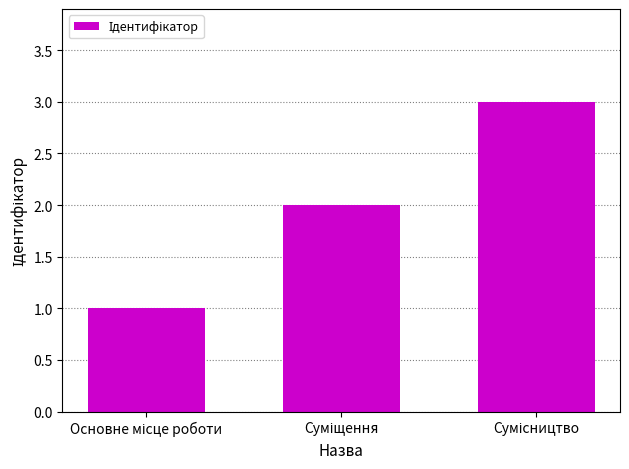

Reading right to left, extract all data points from this chart.

3	2	1